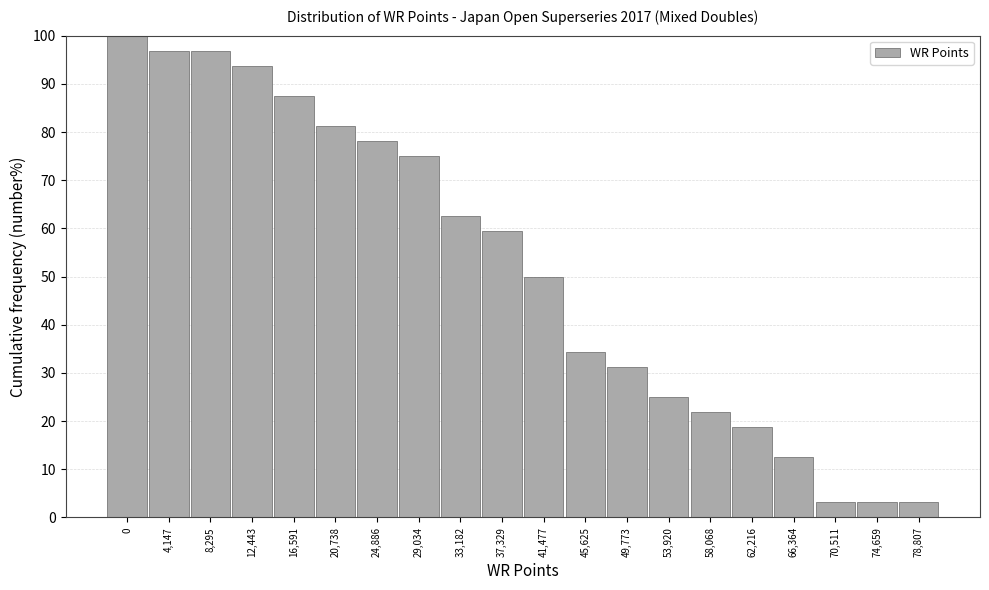

What is the difference between the maximum and minimum values?

96.9